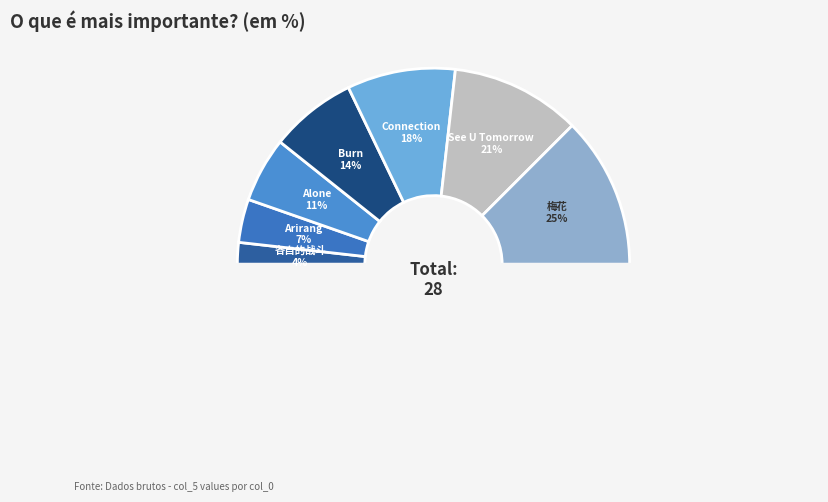

Do Connection and Burn together represent more than half of the pie?

No